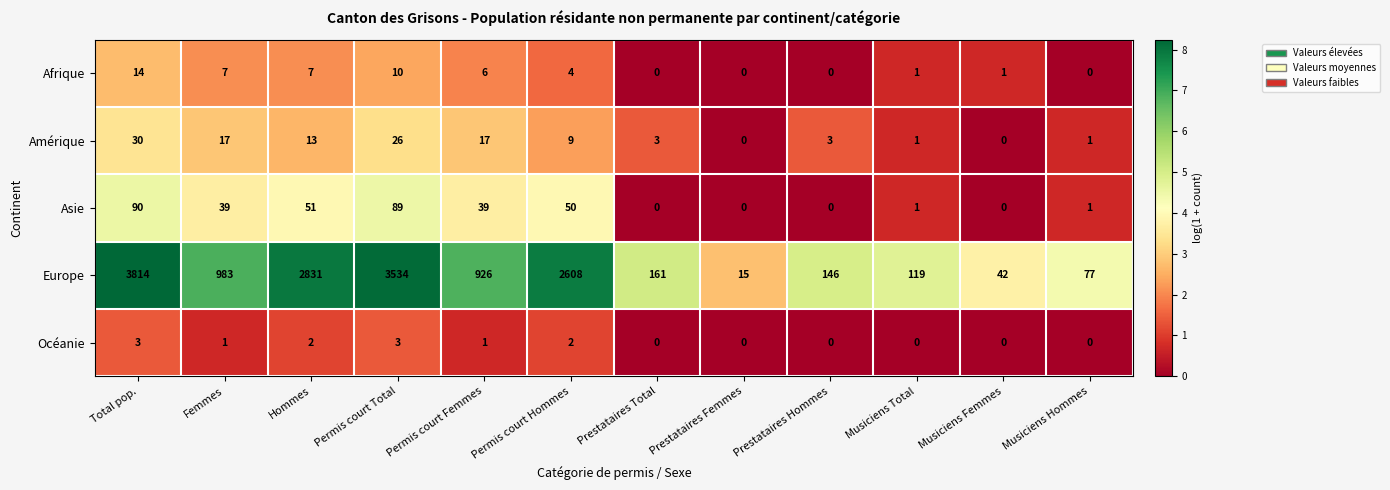

The Océanie series shows 1 at Permis court Femmes. True or false?

True